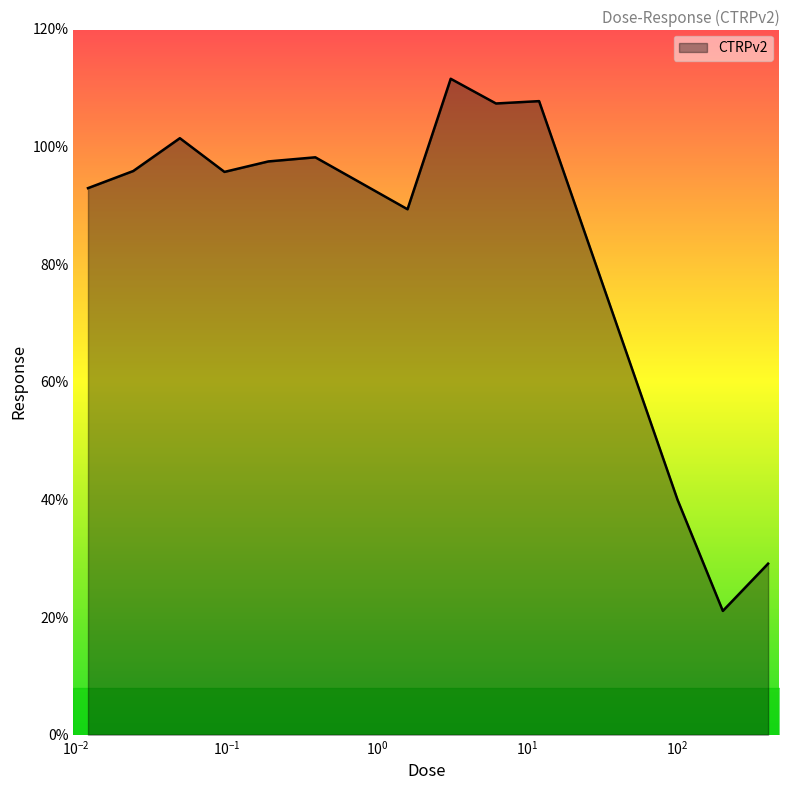

What is the minimum value shown in the chart?

21.0